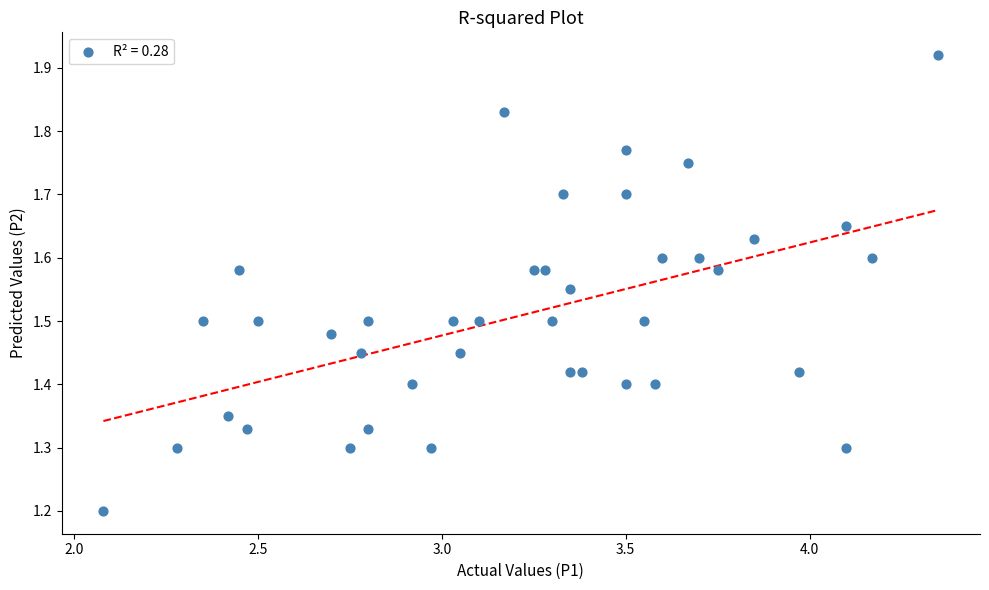

What Y value in the scatter plot is closest to 1?

1.2